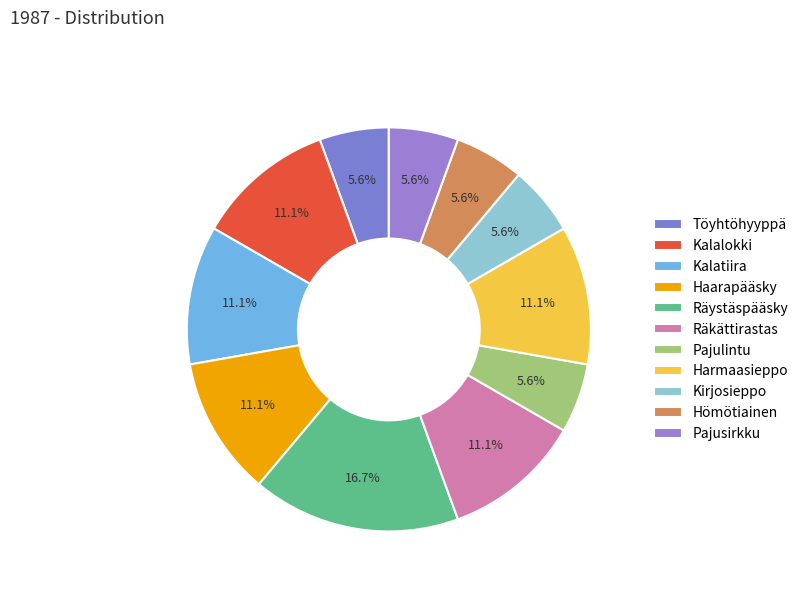

What percentage is the Räkättirastas slice, to the nearest percent?

11%